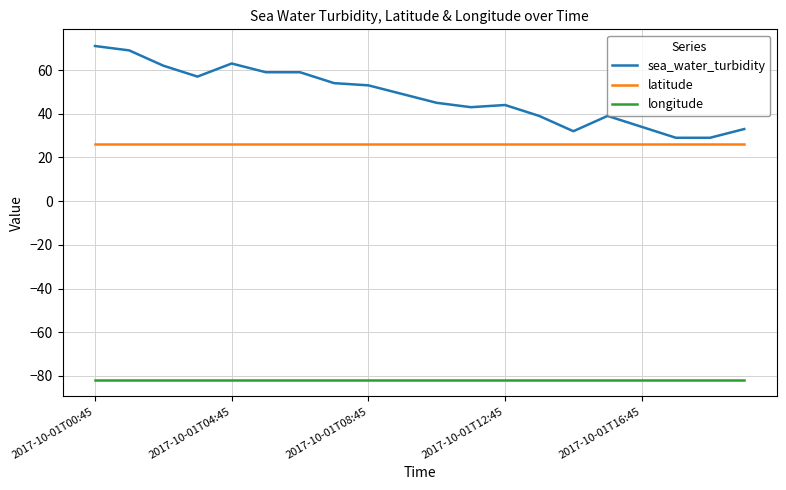

Which series has the largest range (max minus min)?

sea_water_turbidity